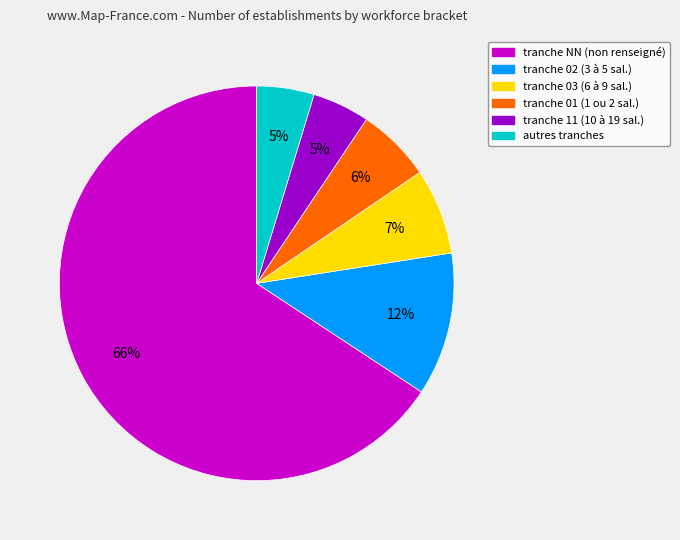

To the nearest percent, what is the average slice percentage?

17%